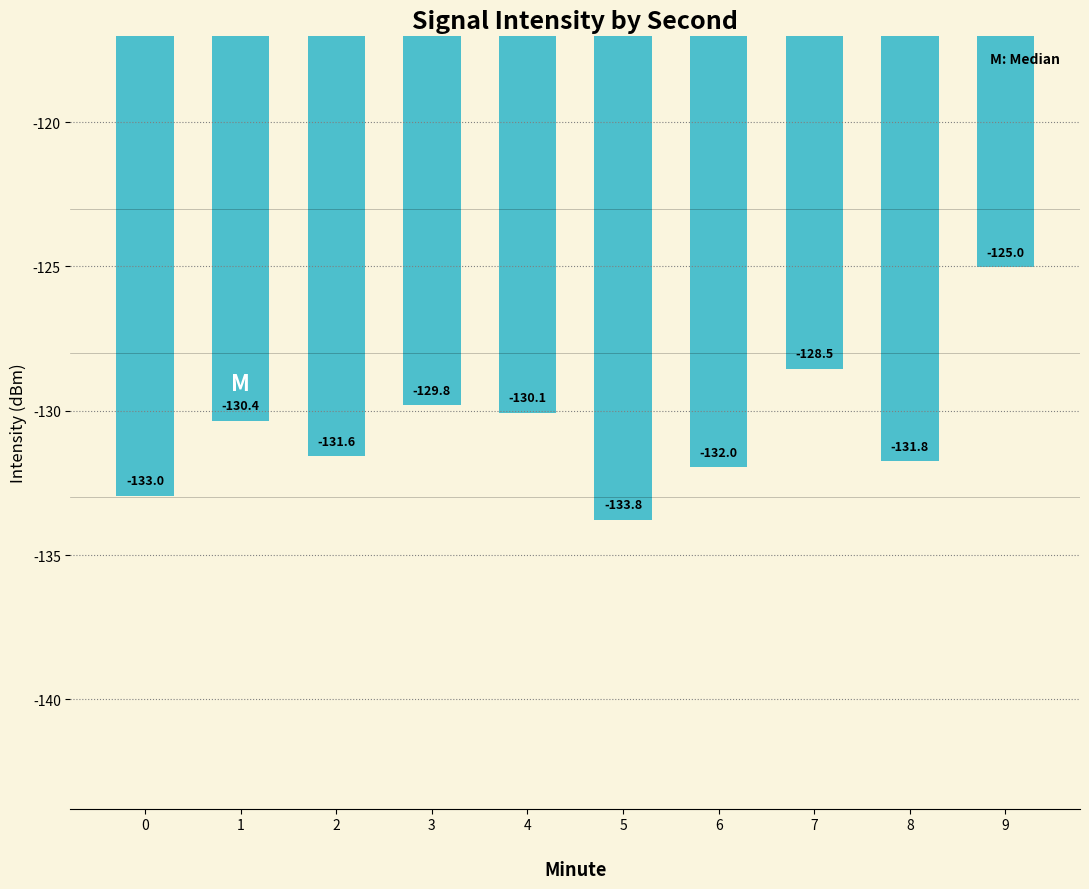

Reading right to left, extract all data points from this chart.

-125.0	-131.8	-128.5	-132.0	-133.8	-130.1	-129.8	-131.6	-130.4	-133.0